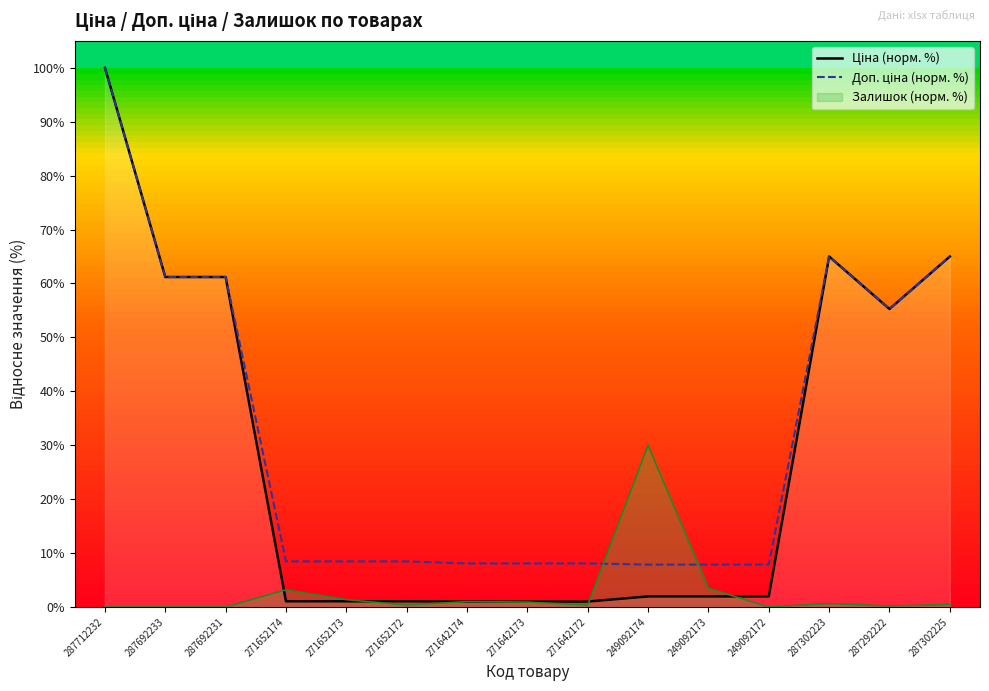

What is the total value across all series at 287692233?

122.4